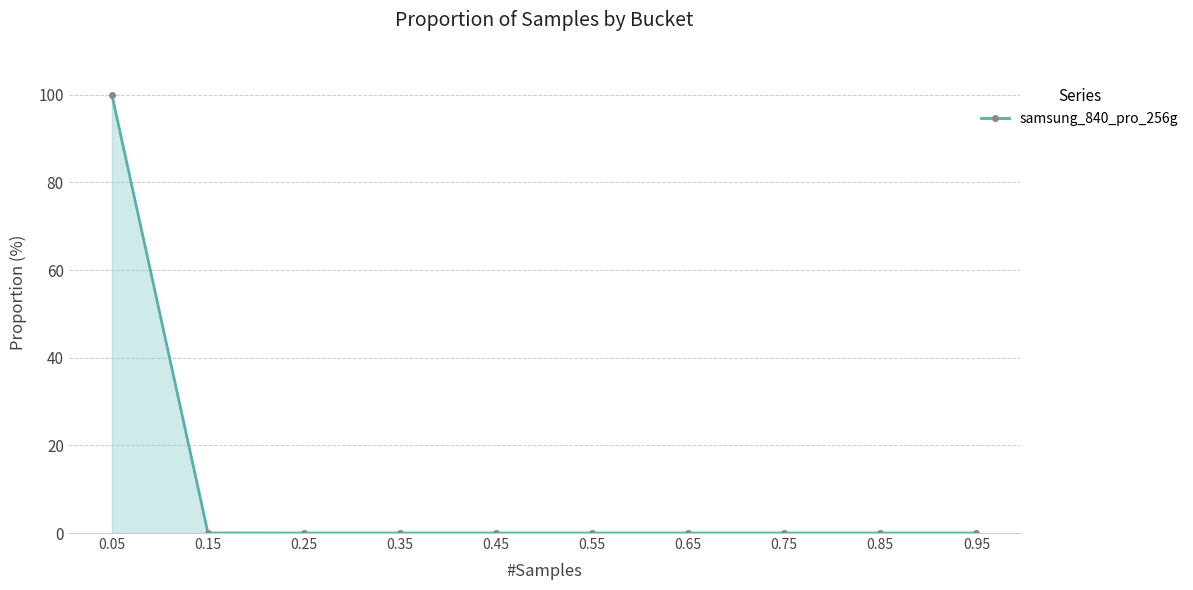

True or false: the data shows 57.6 at 0.55.

False